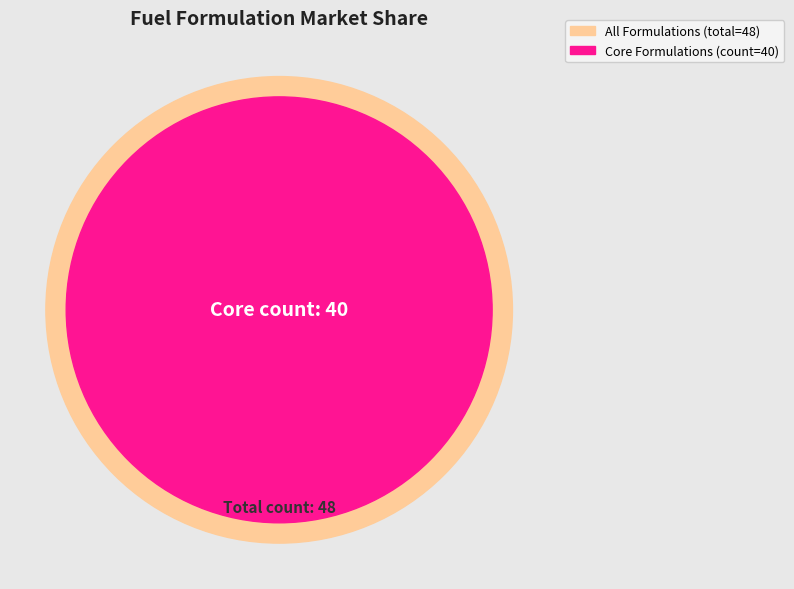

True or false: 28001 accounts for 34% of the total.

False